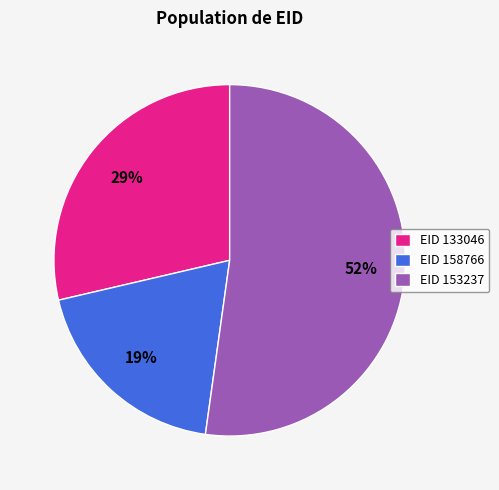

Rank the categories by value from lowest to highest.

EID 158766, EID 133046, EID 153237